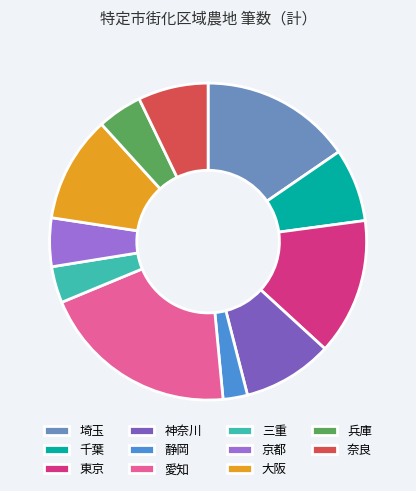

Count the number of slices in the pie.

11